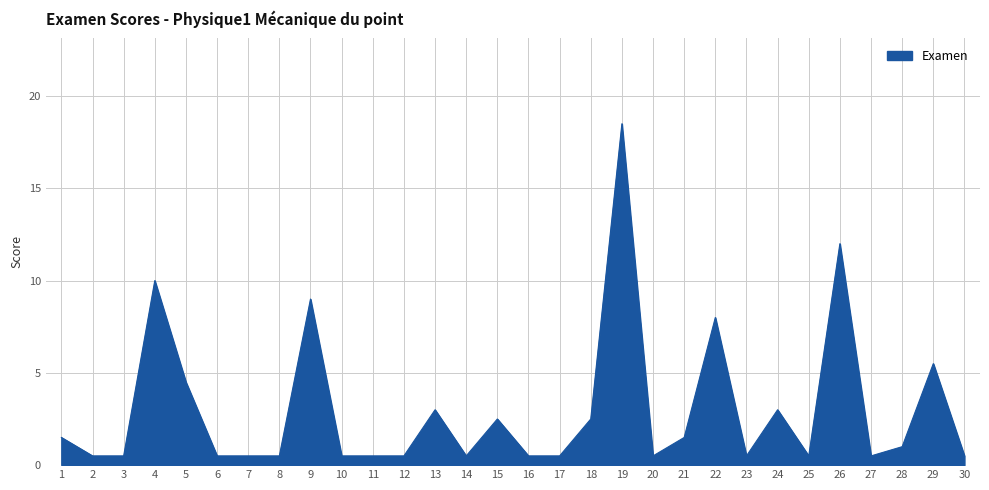

Where is the first local maximum?

4